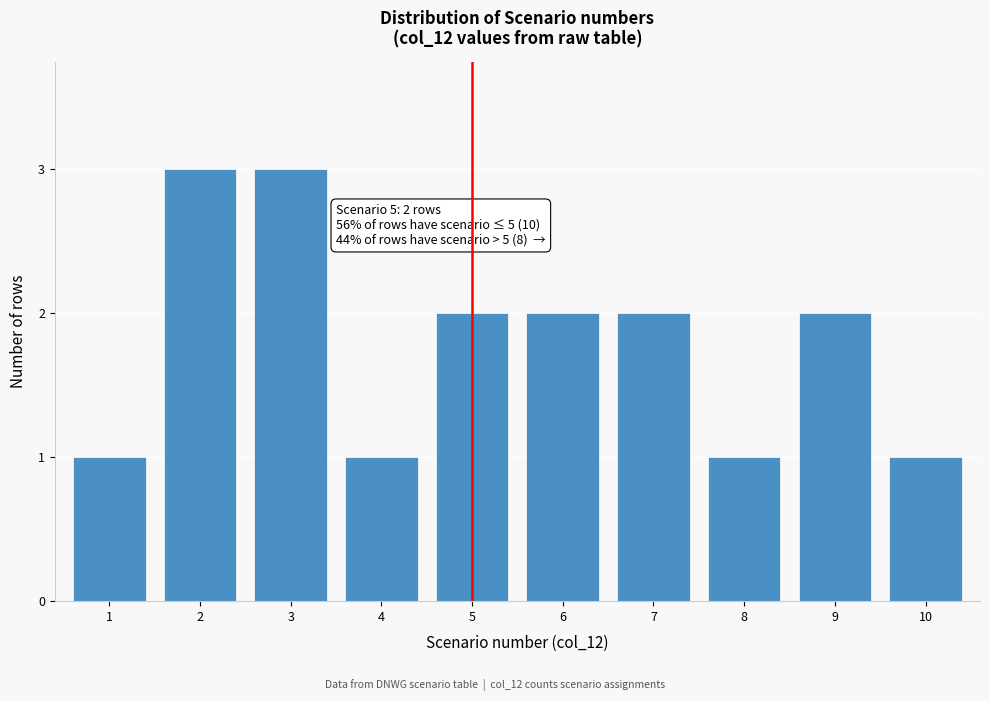

Reading left to right, extract all data points from this chart.

1=1	2=3	3=3	4=1	5=2	6=2	7=2	8=1	9=2	10=1